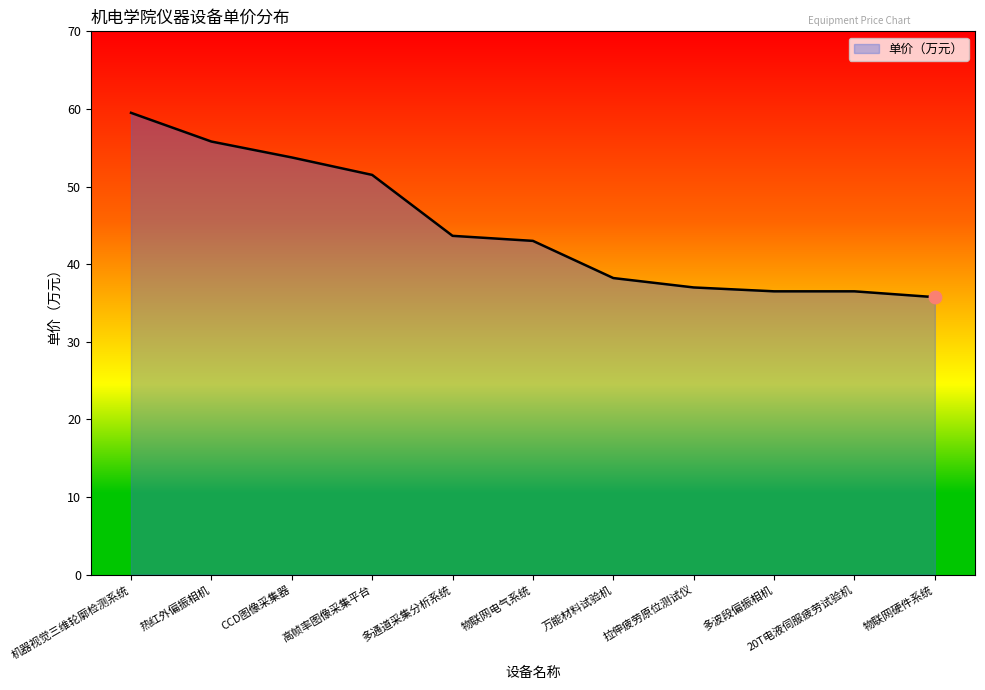

What is the ratio of the value at 万能材料试验机 to the value at 多通道采集分析系统?

0.9